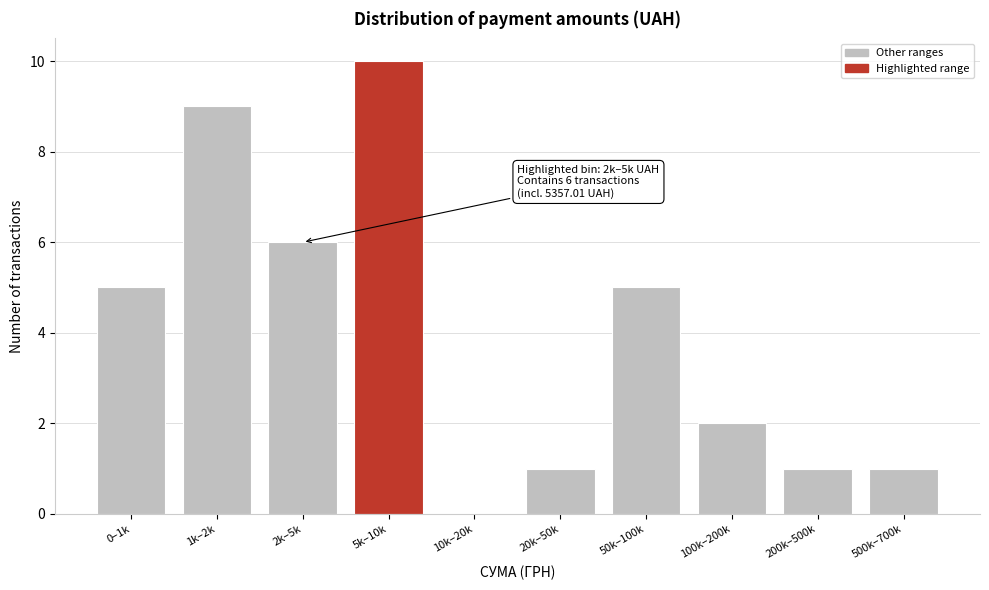

Reading left to right, what are all the values shown in this chart?

0–1k=5	1k–2k=9	2k–5k=6	5k–10k=10	10k–20k=0	20k–50k=1	50k–100k=5	100k–200k=2	200k–500k=1	500k–700k=1